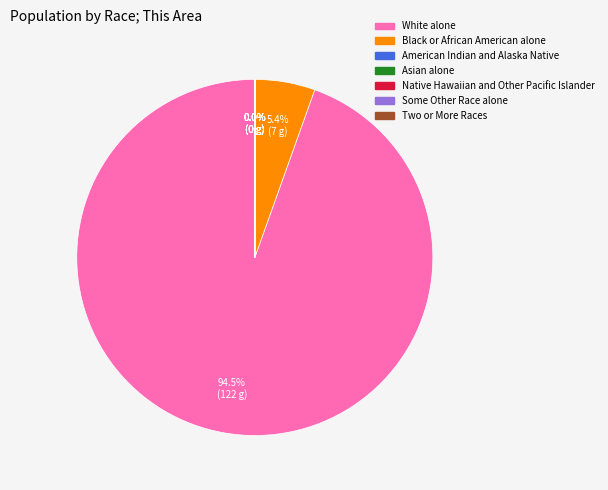

Does any single category account for the majority?

Yes